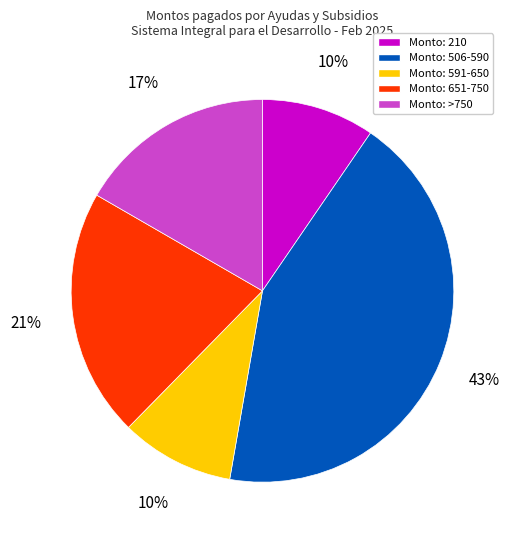

Is there any slice that represents more than half of the pie?

No